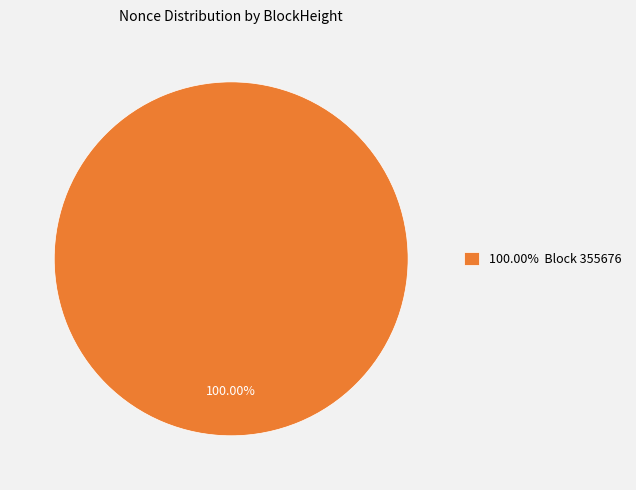

Is there any slice that represents more than half of the pie?

Yes